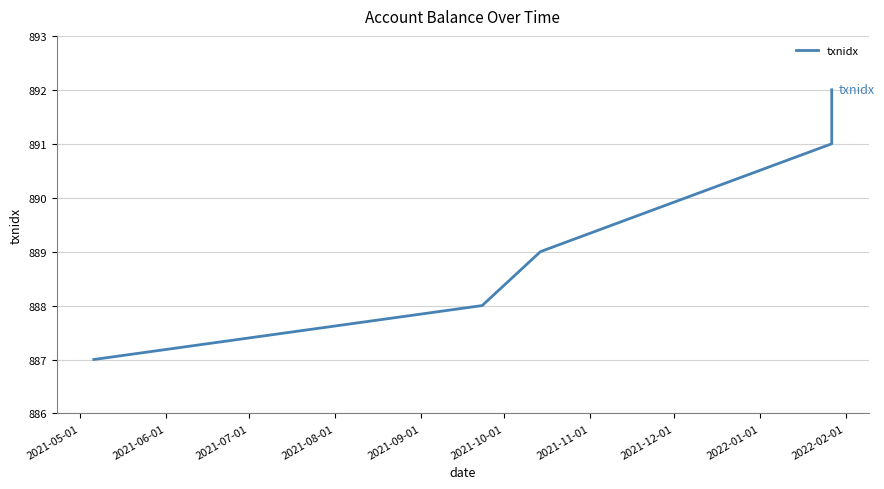

Reading right to left, what are all the values shown in this chart?

892	891	889	888	887